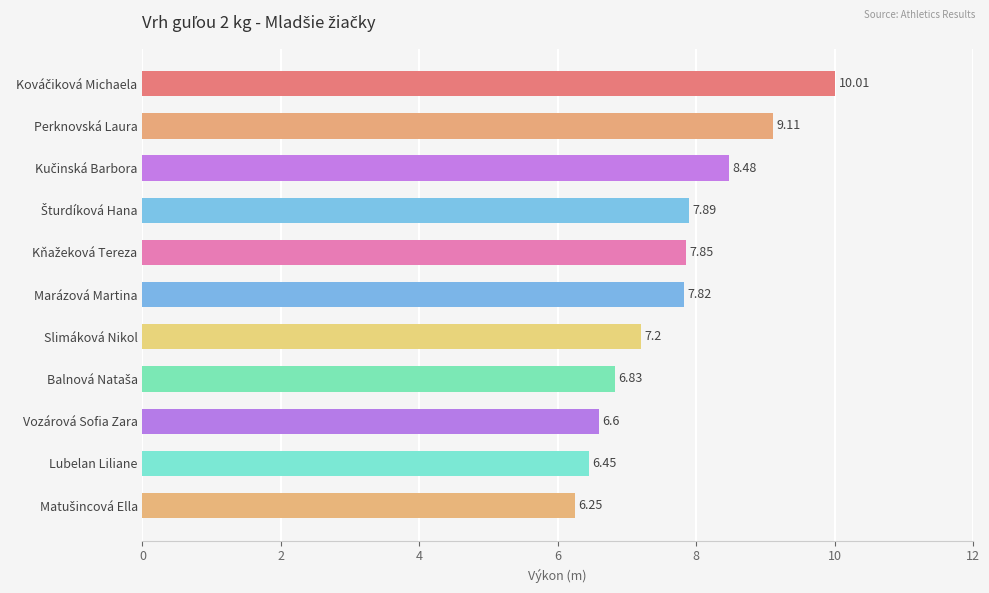

What is the difference between the maximum and minimum values?

3.8